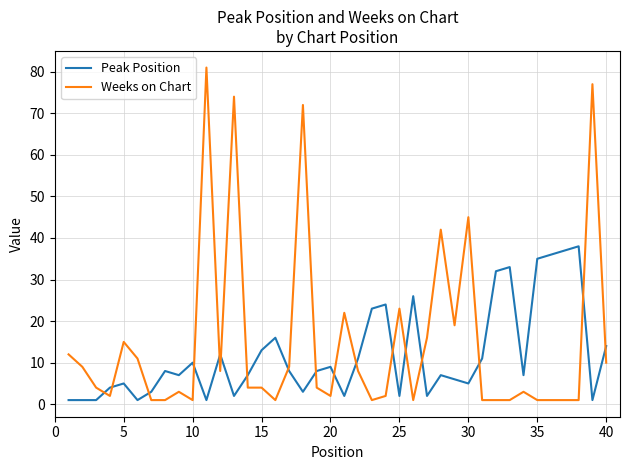

True or false: Weeks on Chart and Peak Position cross at least once.

True